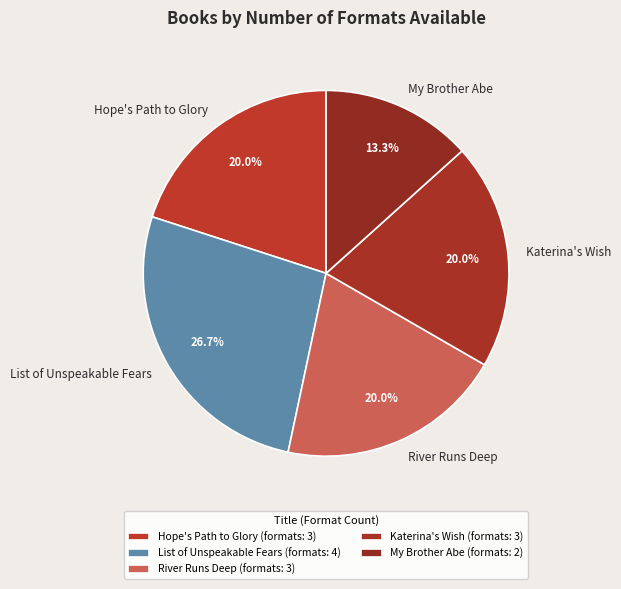

Count the number of slices in the pie.

5